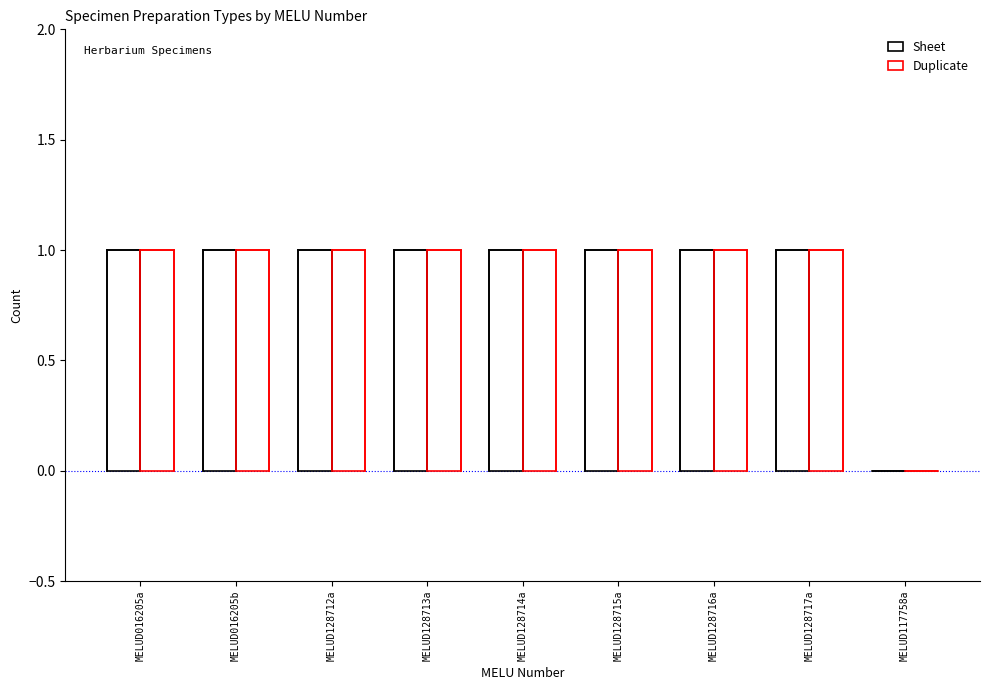

How many values in Duplicate are above zero?

8